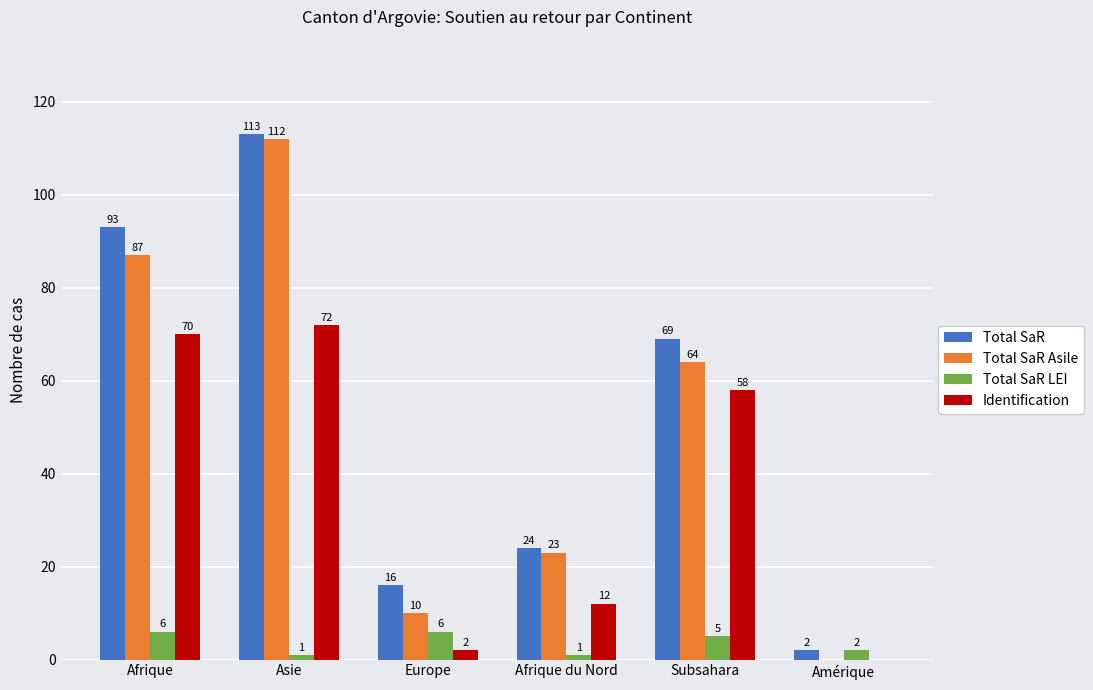

At which category is the sum across all series the highest?

Asie